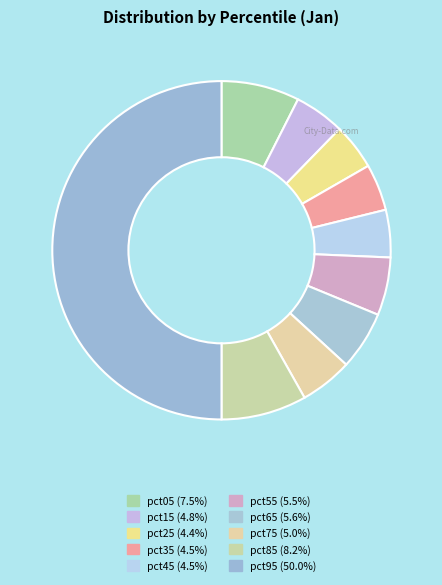

Is it true that pct85 is 8% of the pie?

True